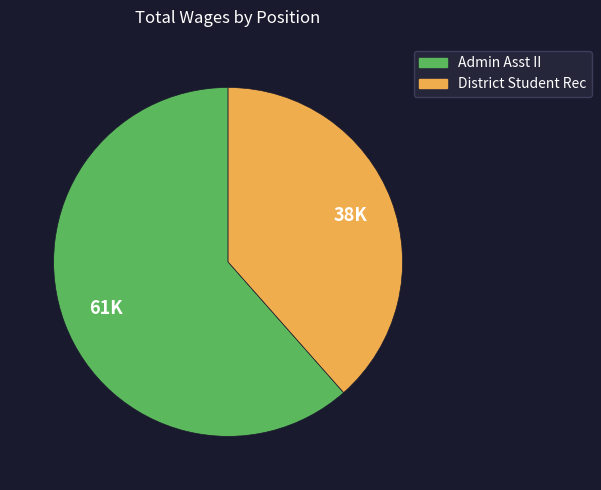

Which category has the biggest portion of the pie?

Admin Asst II